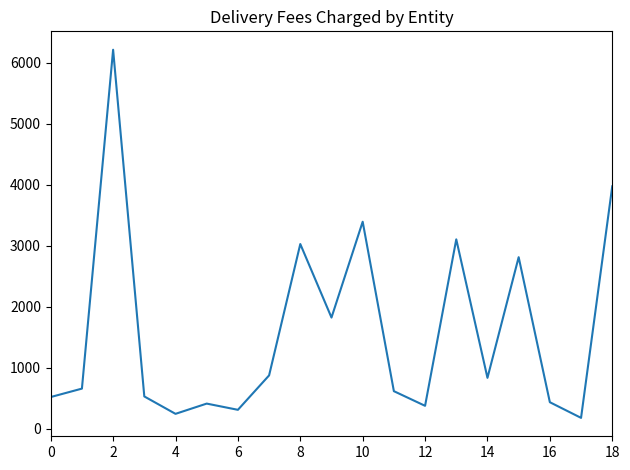

What is the difference between the maximum and minimum values?

6035.4